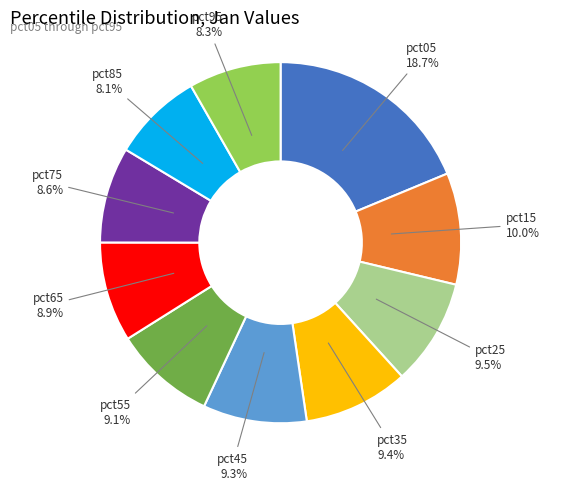

Is there any slice that represents more than half of the pie?

No